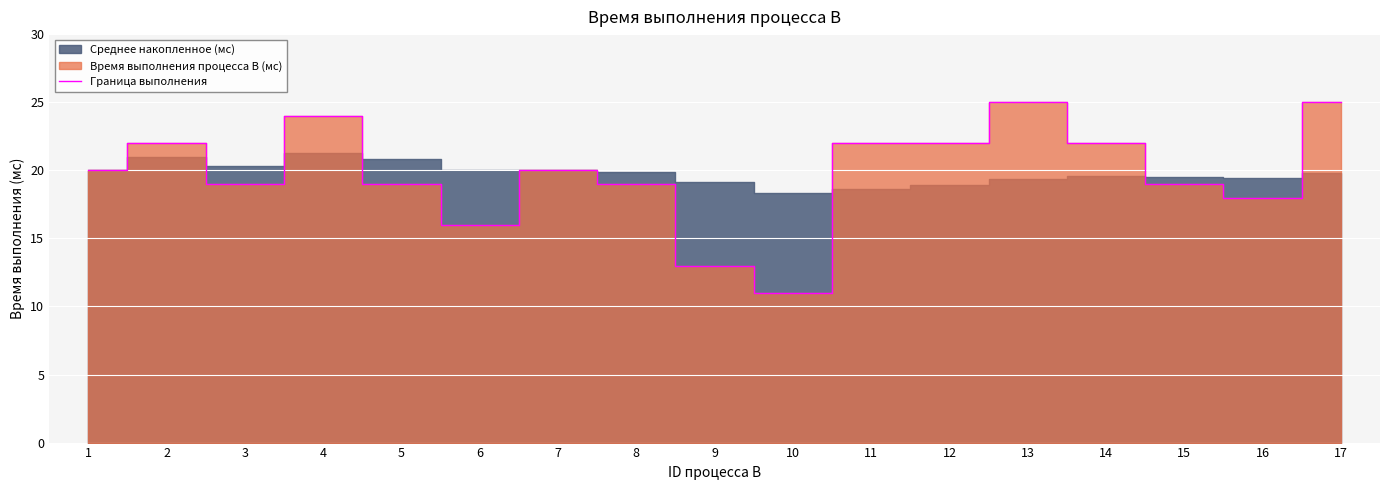

List the labels in order of value, smallest first.

10, 9, 6, 16, 3, 5, 8, 15, 1, 7, 2, 11, 12, 14, 4, 13, 17